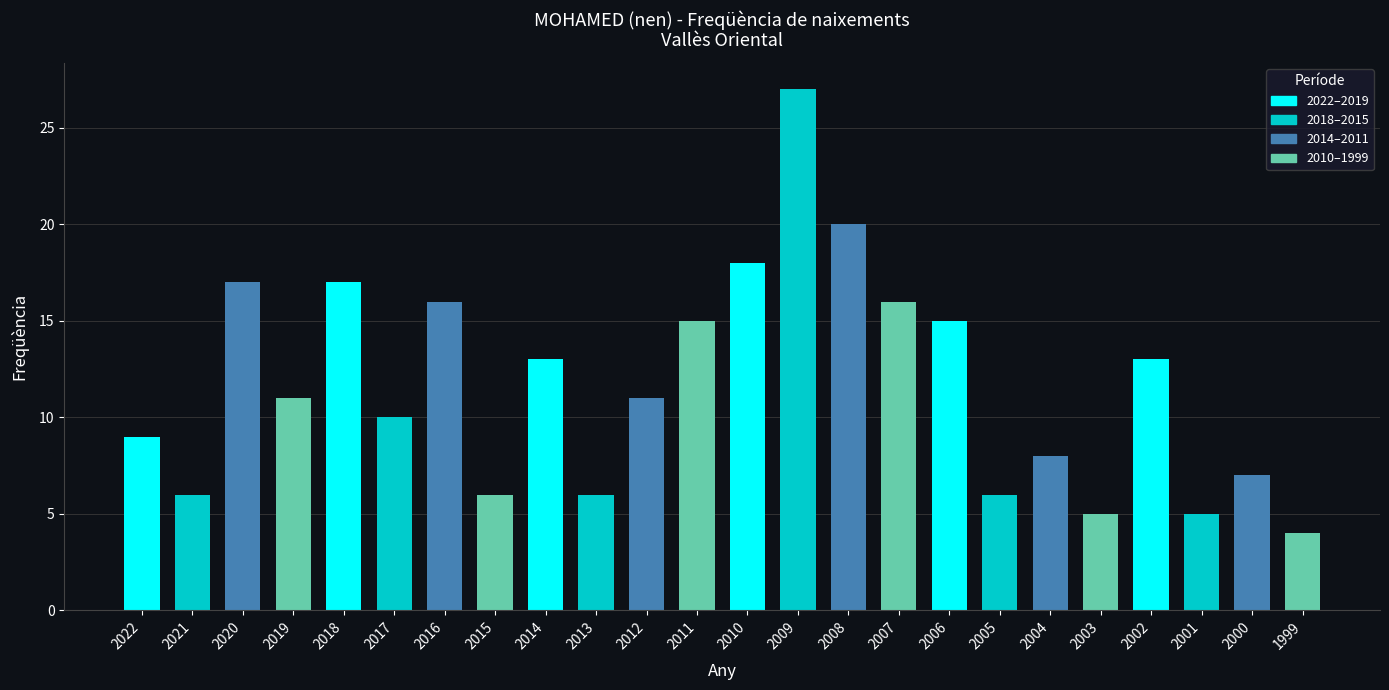

Where does the data first go above 11?

2020